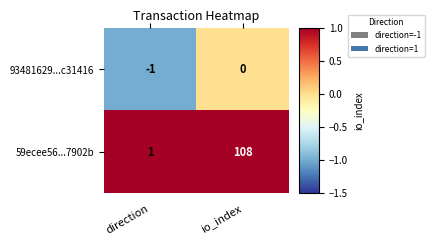

True or false: 59ecee56...7902b has a value of 1 at direction.

True